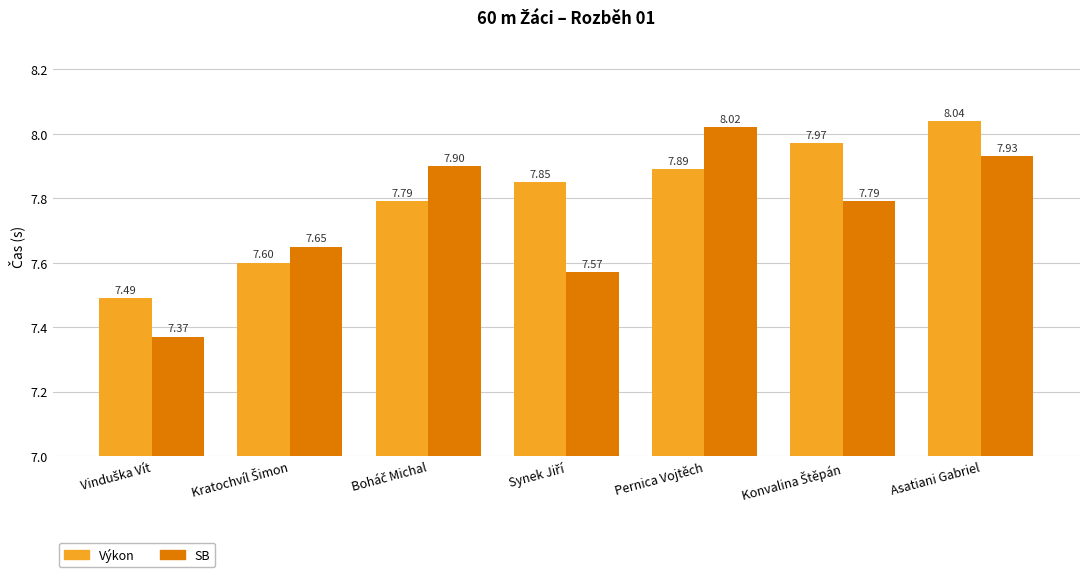

Which series has the largest range (max minus min)?

SB